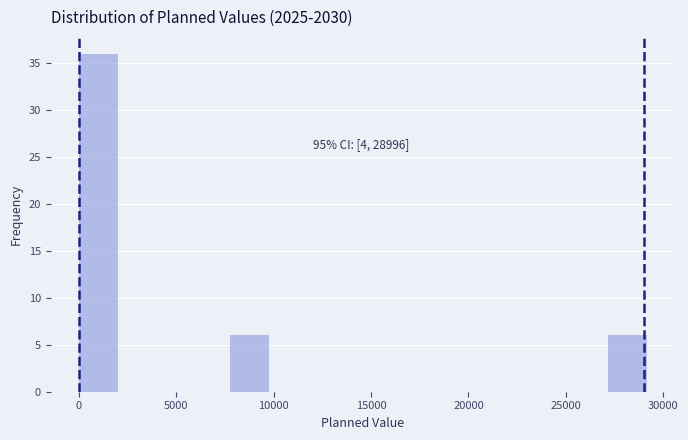

Read against the x-axis, roughly where is the centre of the tallest bar?

1000